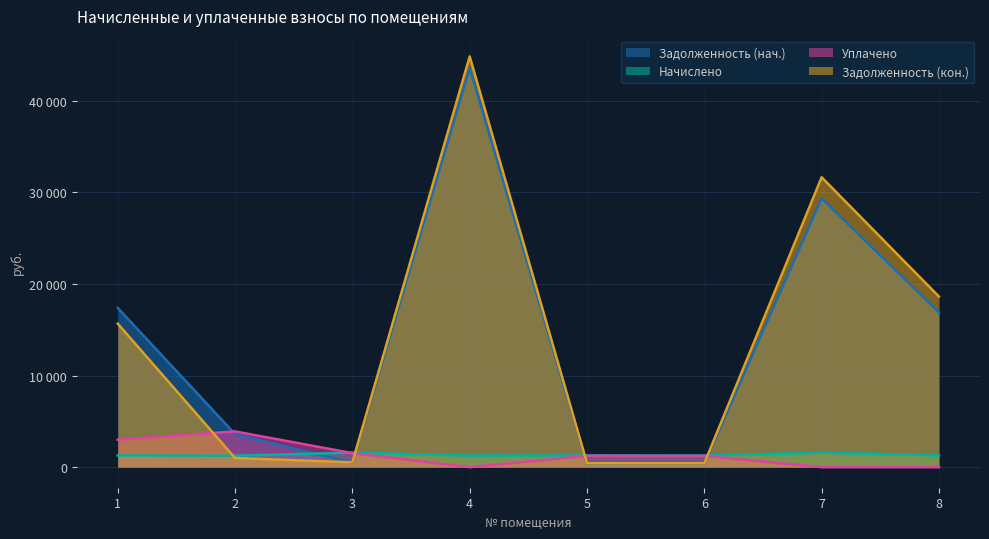

What value does the zadolzhennost series have at 2?

3612.4